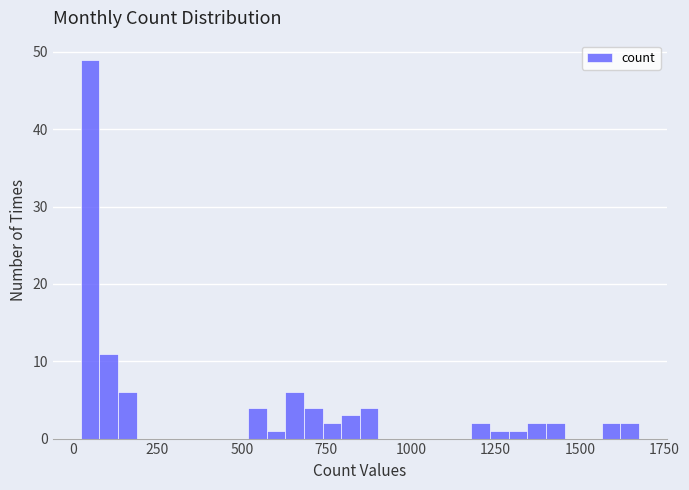

Around what value on the x-axis is the tallest bar? Give the approximate position of its centre, as read against the axis.

50